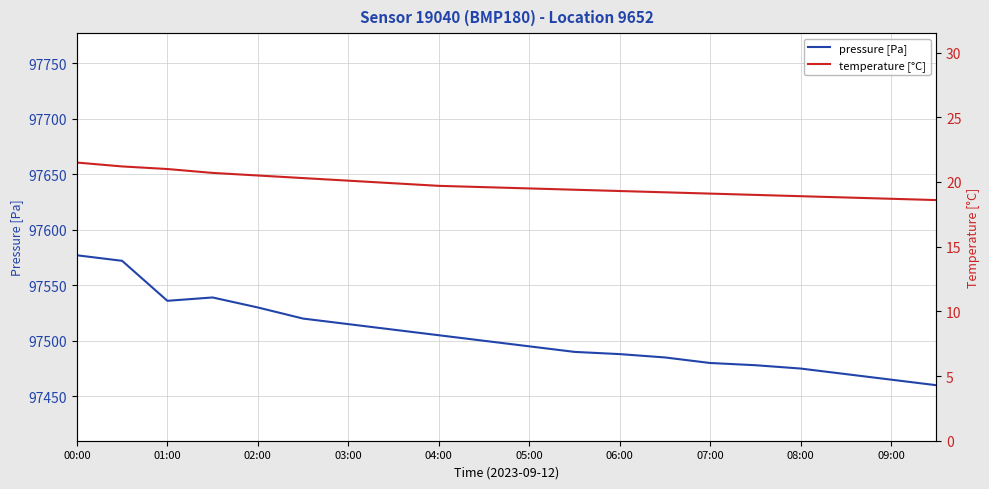

The value of pressure [Pa] at 09:00 is 22239. True or false?

False